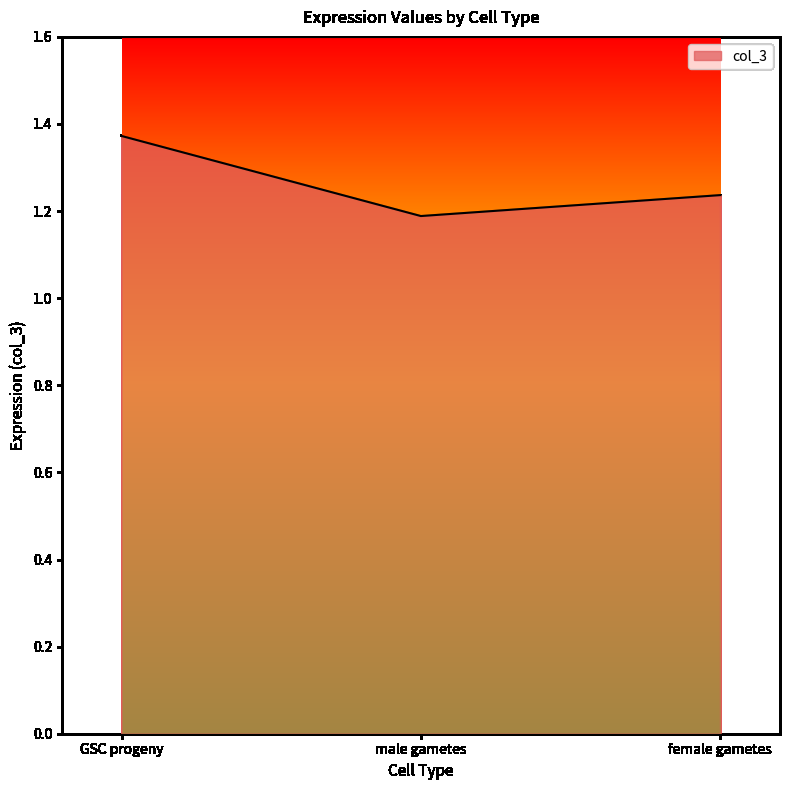

True or false: the data shows 0.8 at GSC progeny.

False